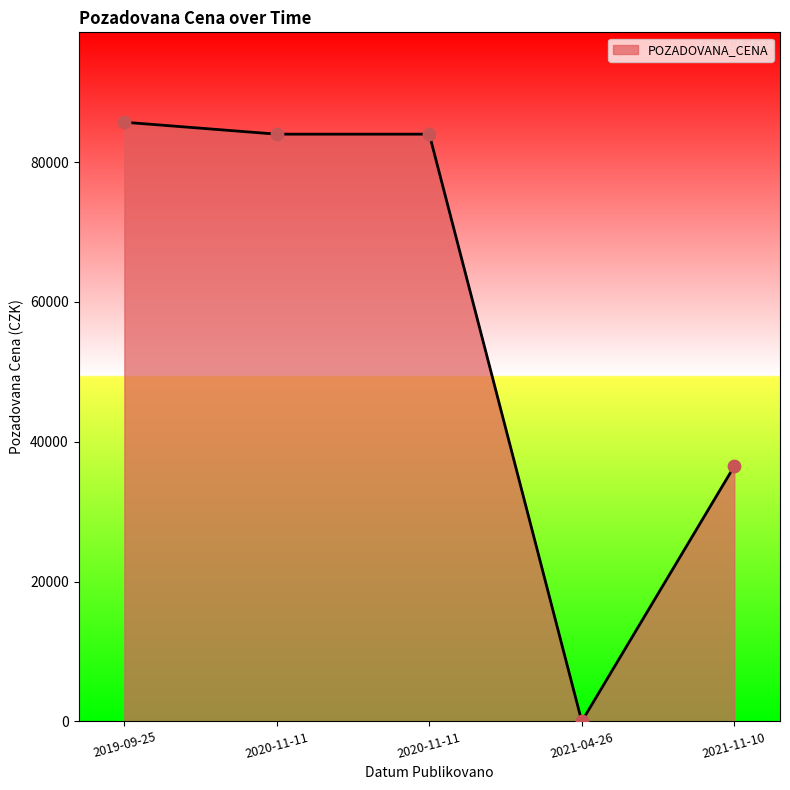

Which has a higher value, 2021-04-26 or 2020-11-11?

2020-11-11